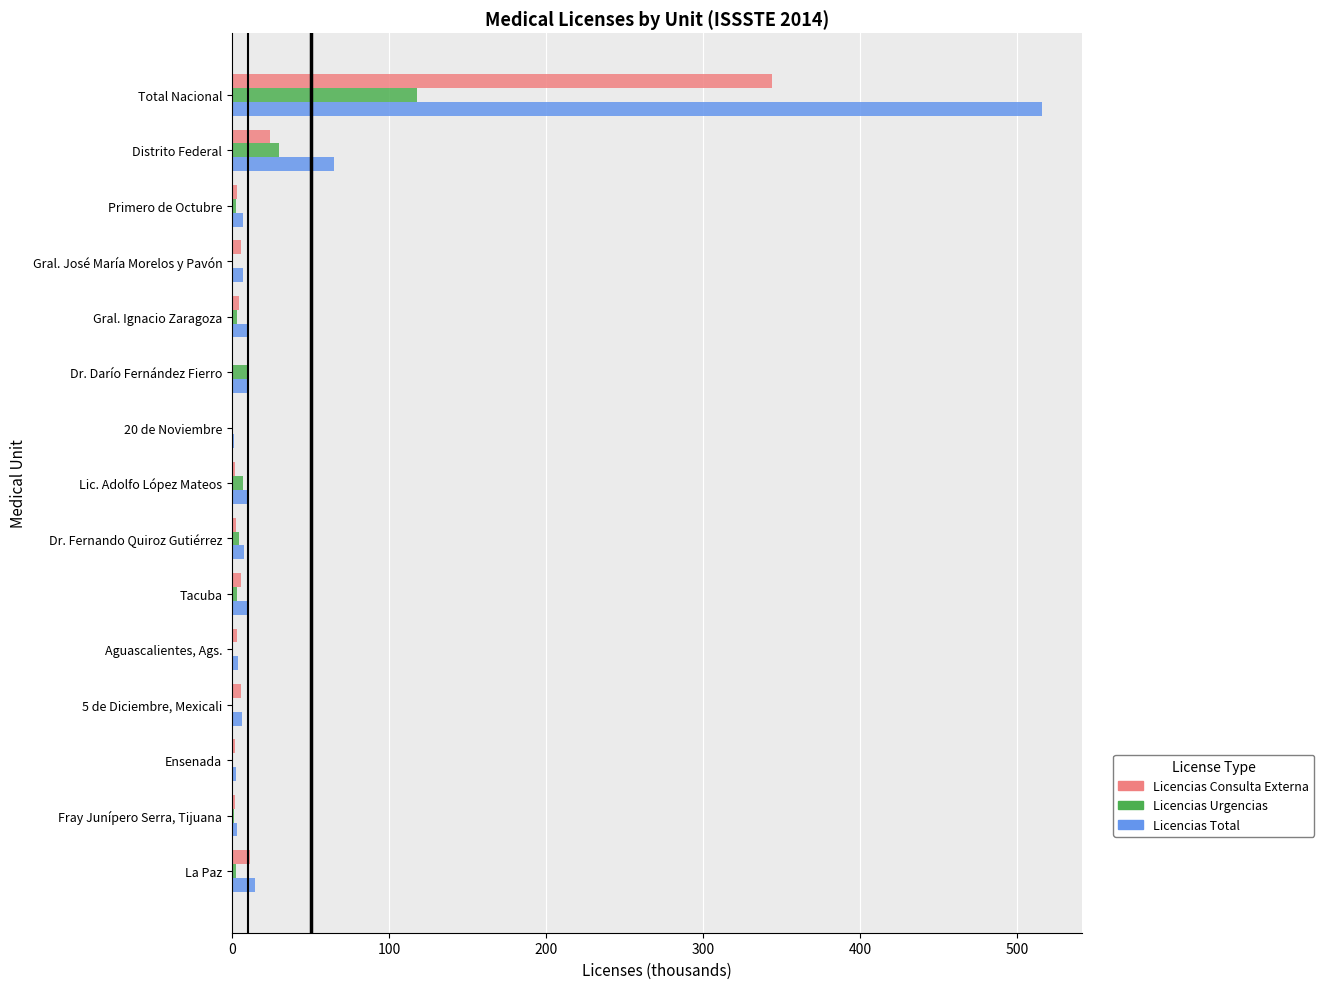

The Licencias Total series shows 515.8 at Total Nacional. True or false?

True